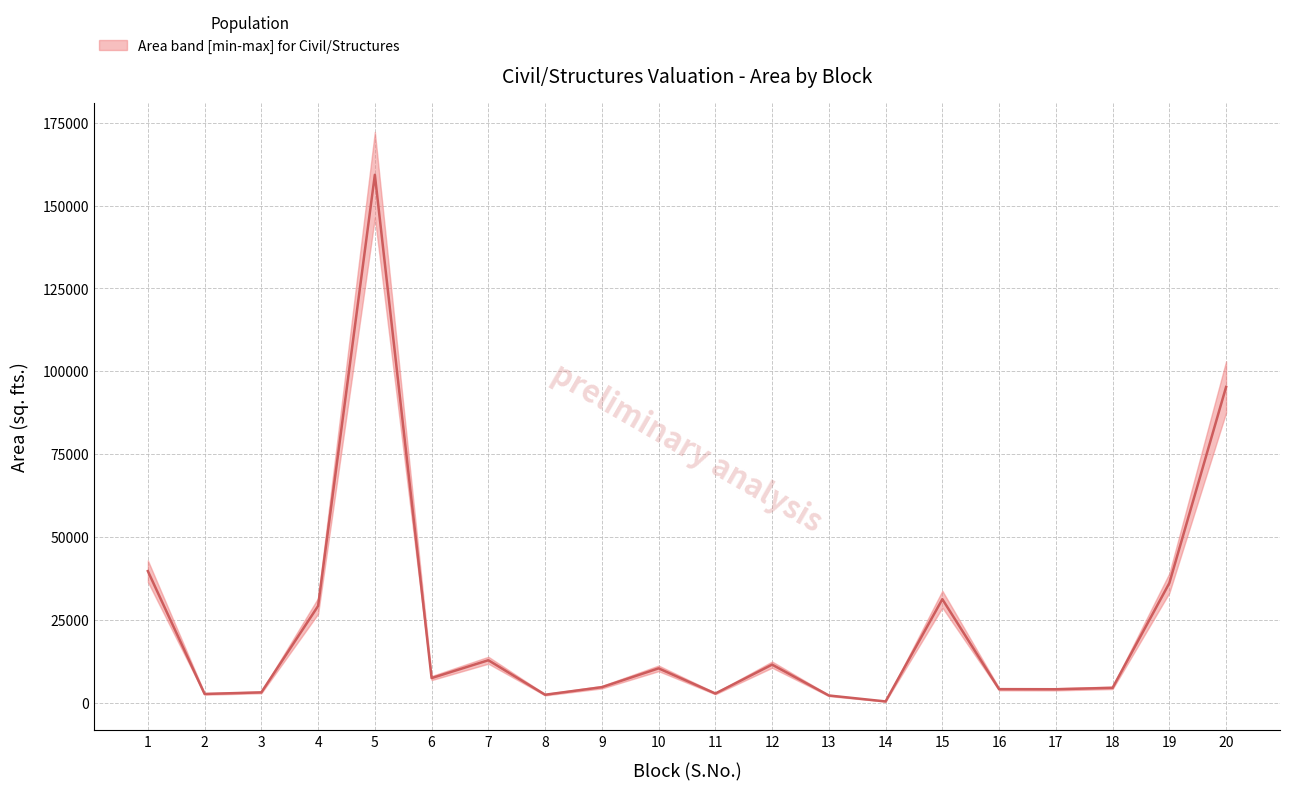

Is this an area chart (filled region under the line)?

No